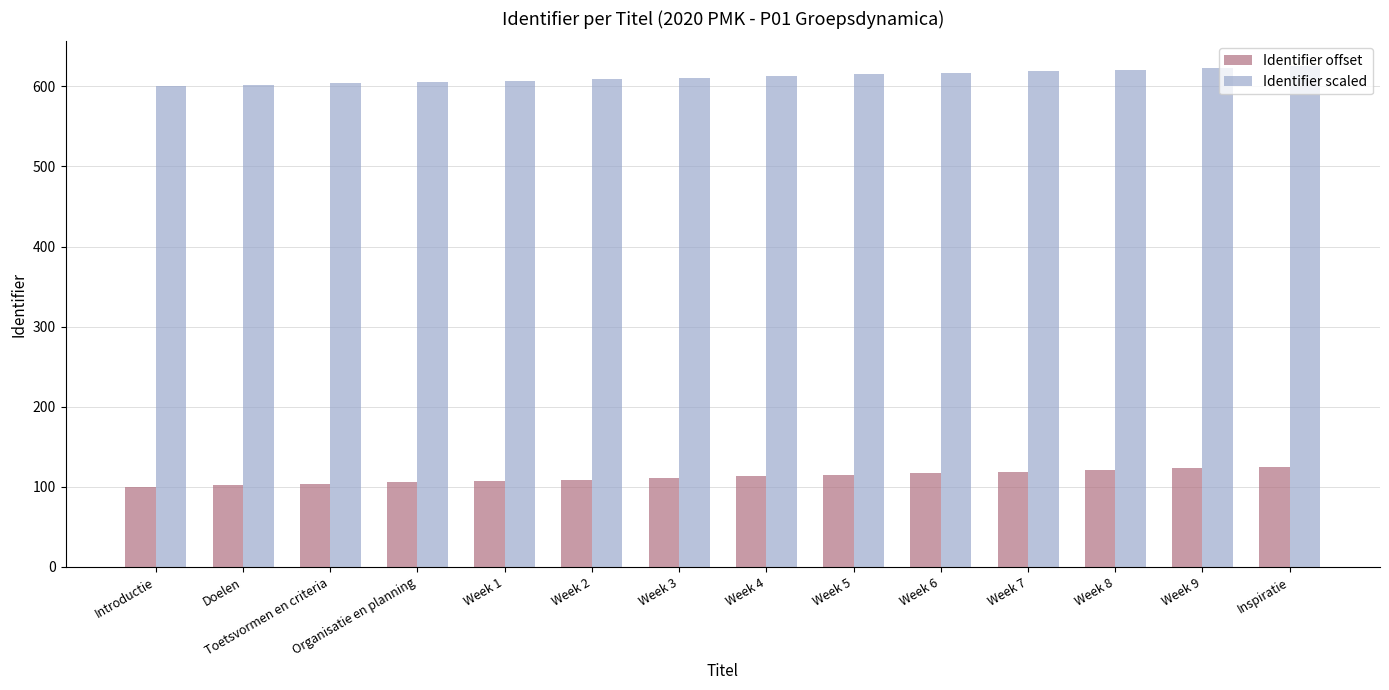

What is the label of the 8th bar from the left?

Week 4